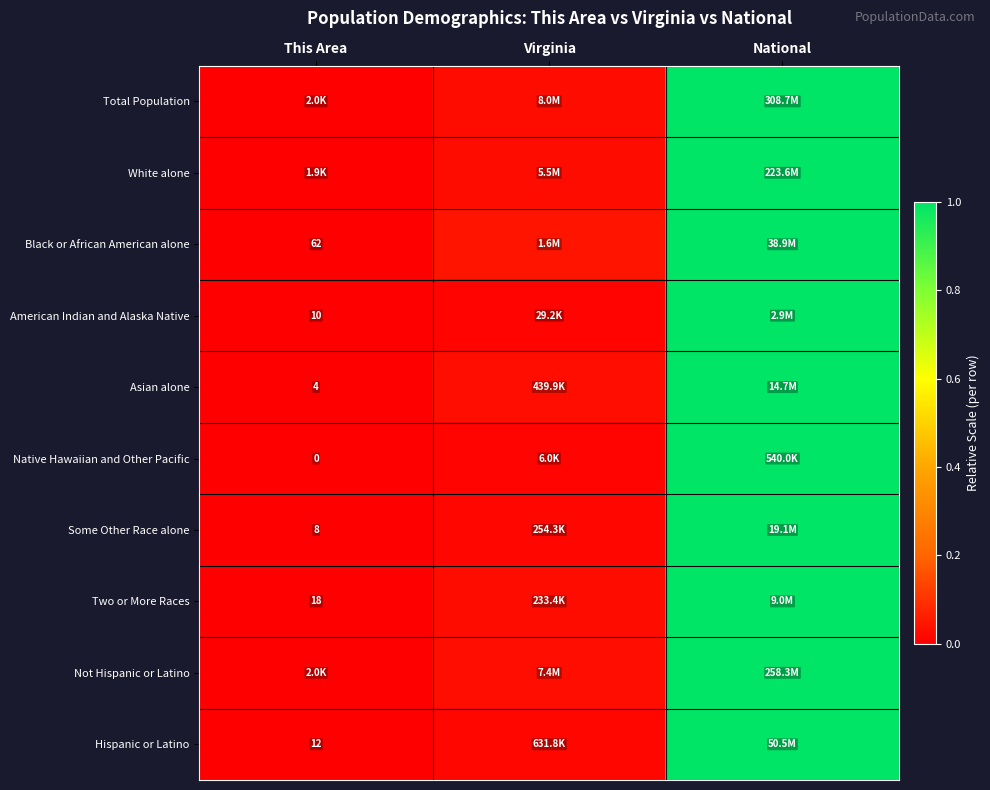

At which category is the sum across all series the highest?

National